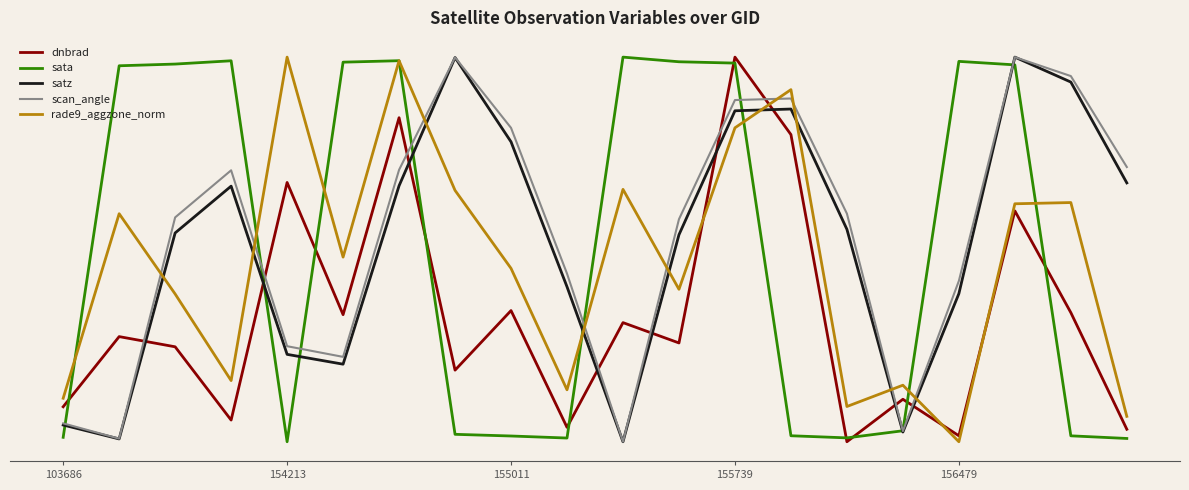

What are all the series names shown in the legend?

dnbrad, sata, satz, scan_angle, rade9_aggzone_norm